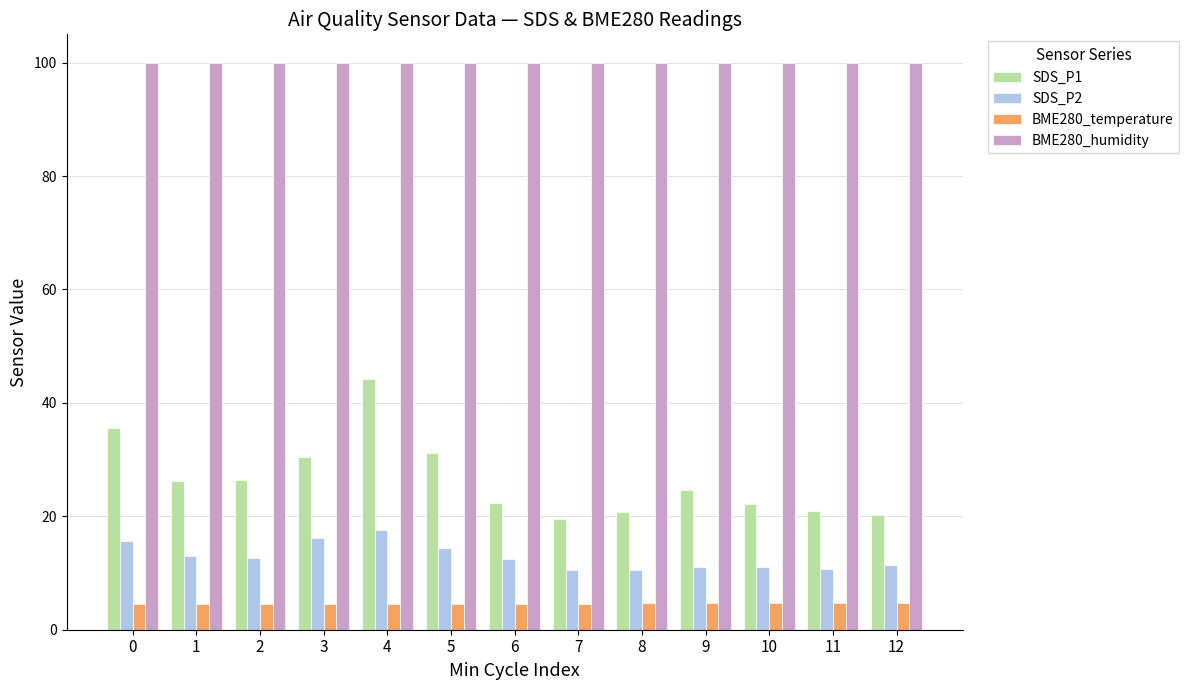

What is the spread (max minus min) of values at 6?

95.4